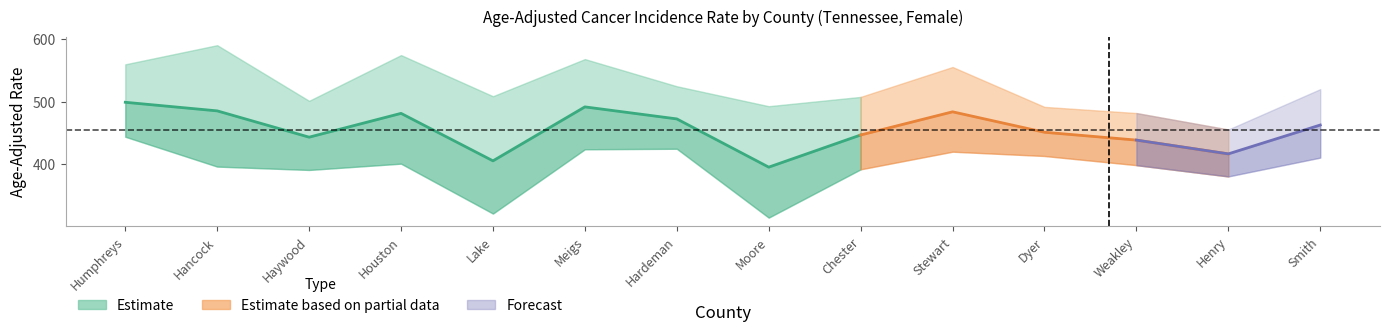

What value does the Upper CI series have at Humphreys?

560.0